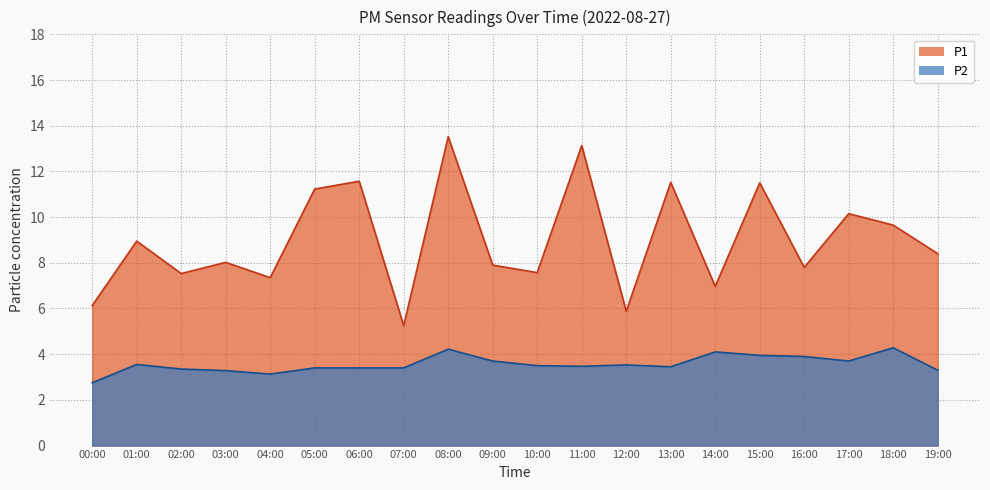

Where does the P2 series first go above 3?

01:00